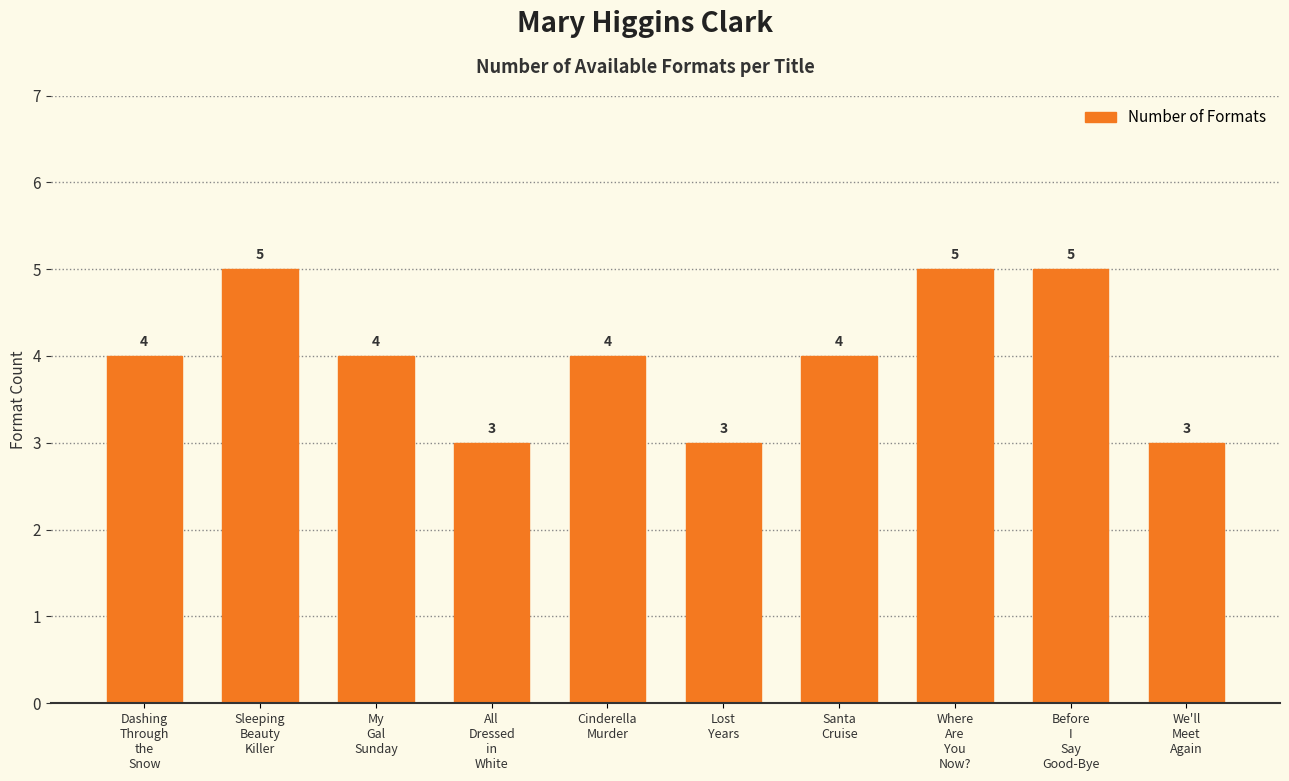

How many distinct data groups are displayed?

1